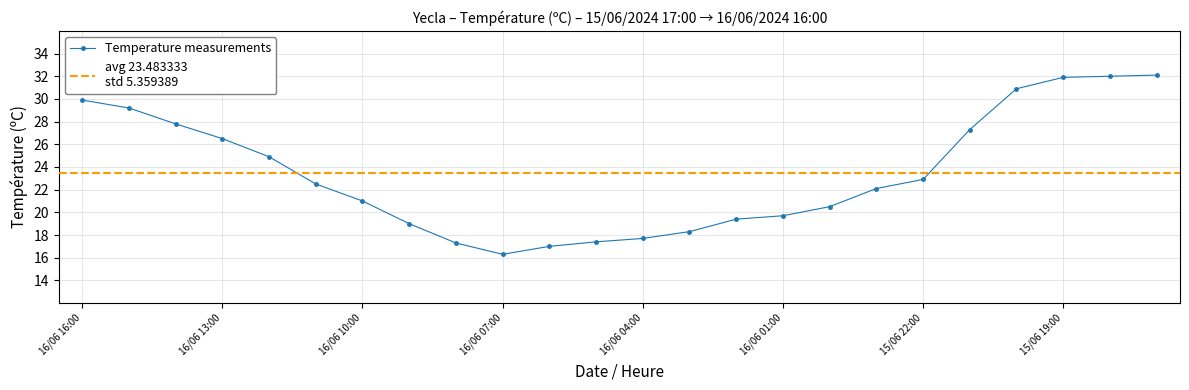

Reading right to left, what are all the values shown in this chart?

32.1	32.0	31.9	30.9	27.3	22.9	22.1	20.5	19.7	19.4	18.3	17.7	17.4	17.0	16.3	17.3	19.0	21.0	22.5	24.9	26.5	27.8	29.2	29.9